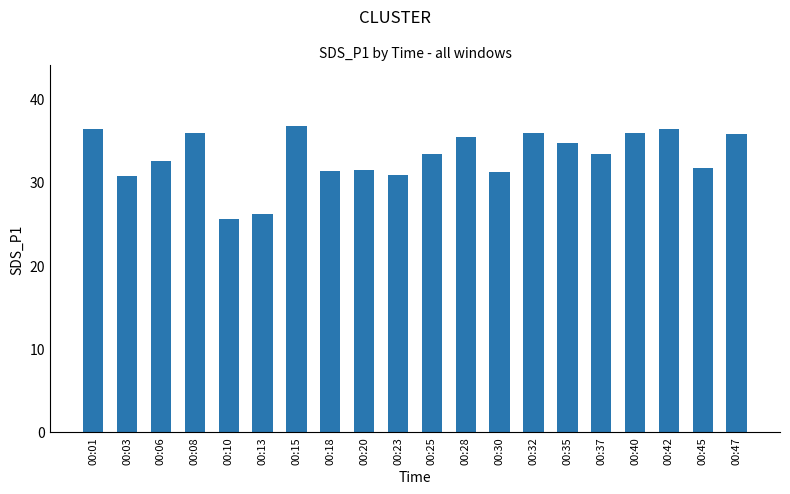

What is the value of the 14th bar from the left?

35.9